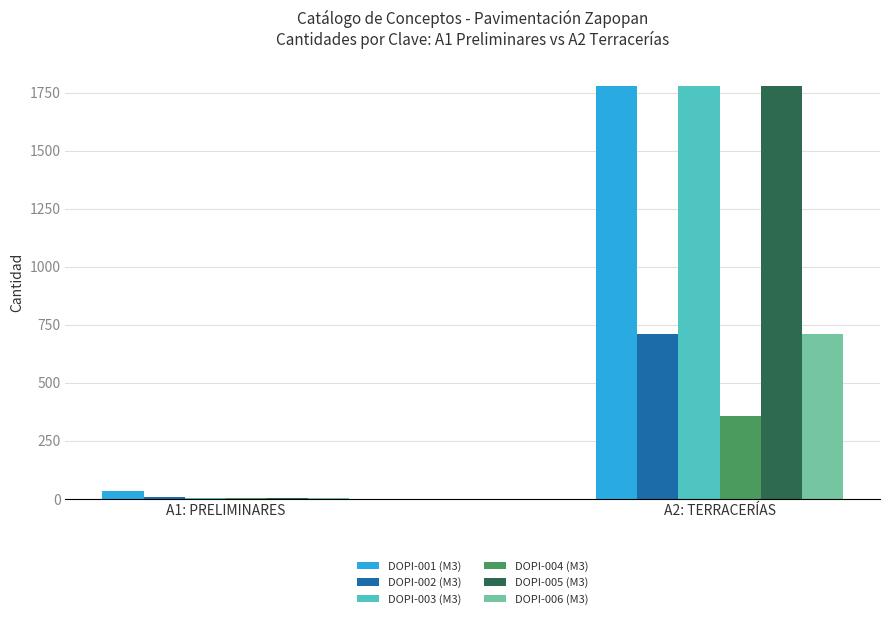

What is the approximate value of DOPI-002 (M3) at A1: PRELIMINARES?

9.0